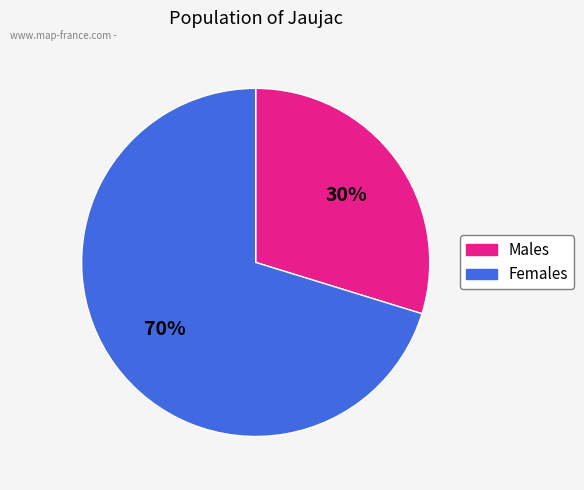

Is there any slice that represents more than half of the pie?

Yes